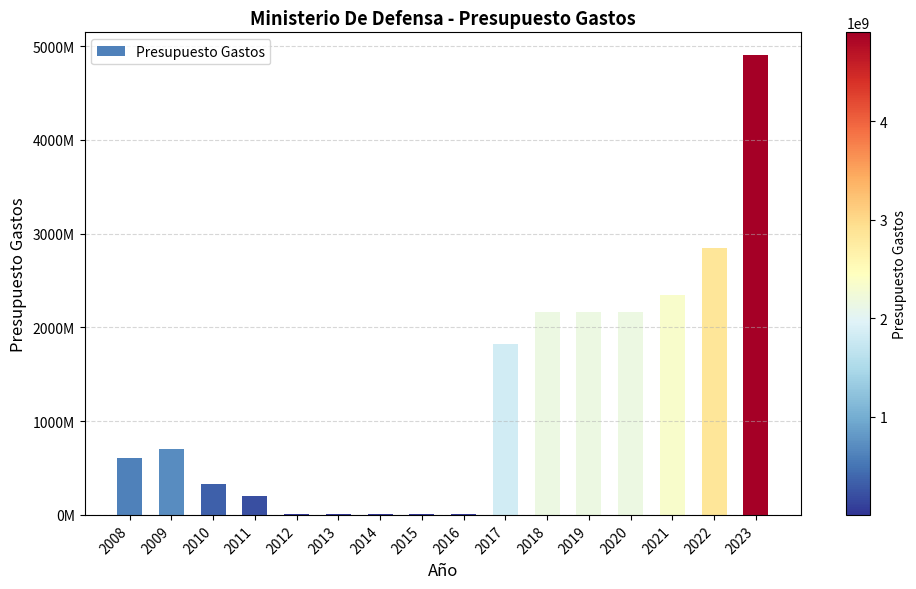

Are the bars horizontal?

No